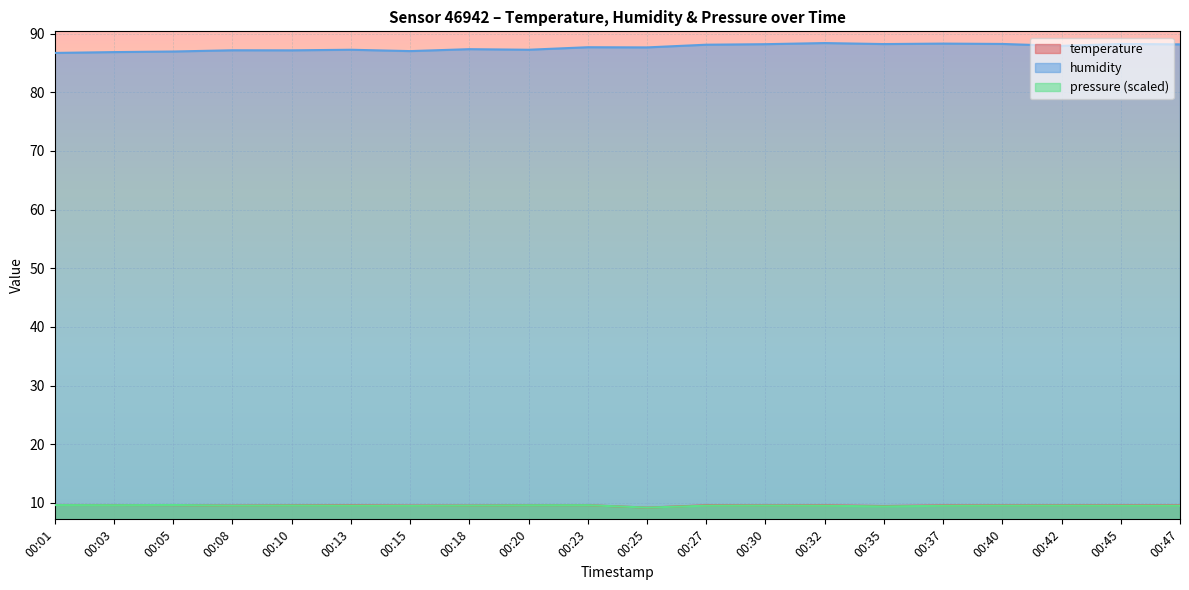

What is the value of the humidity point at the 4th from the left?

87.2